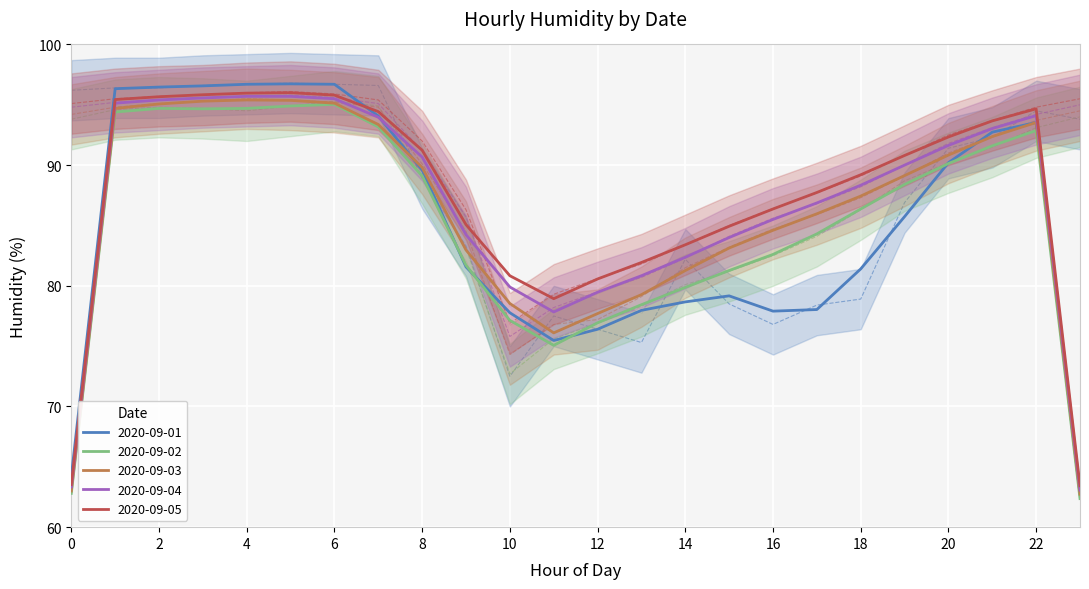

Is it true that 2020-09-03 equals 28.0 at 22?

False